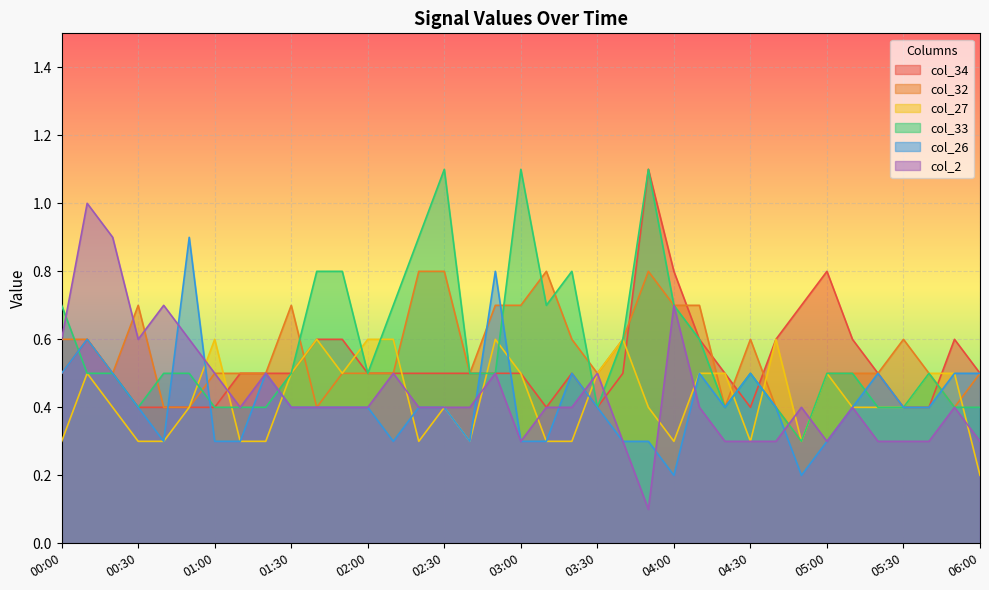

What is the spread (max minus min) of values at 00:10?

0.5